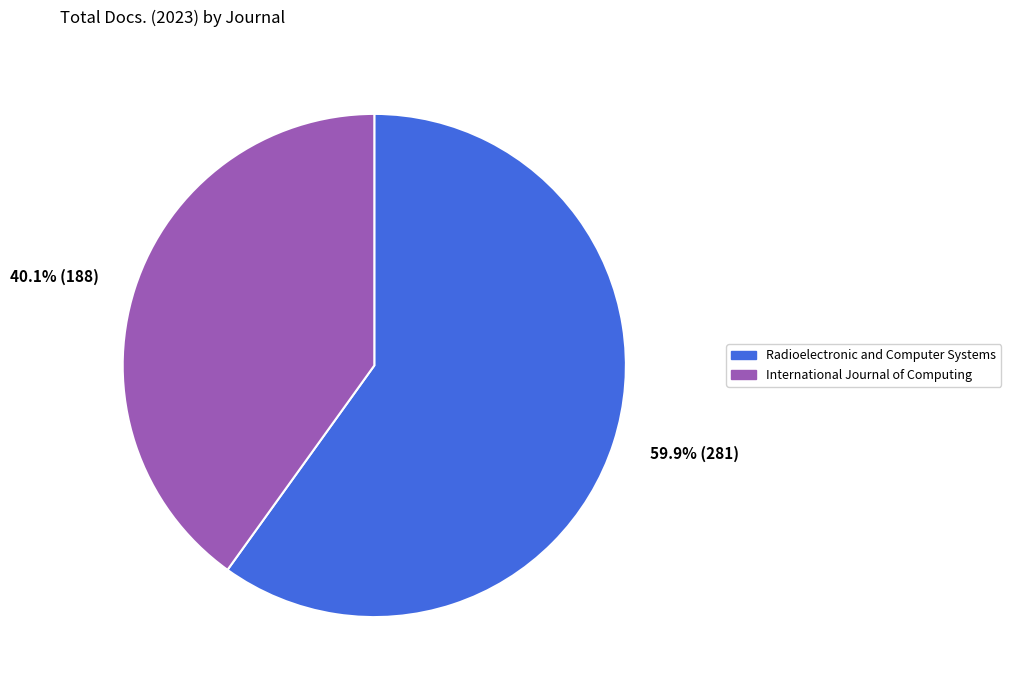

Which category accounts for the majority?

Radioelectronic and Computer Systems